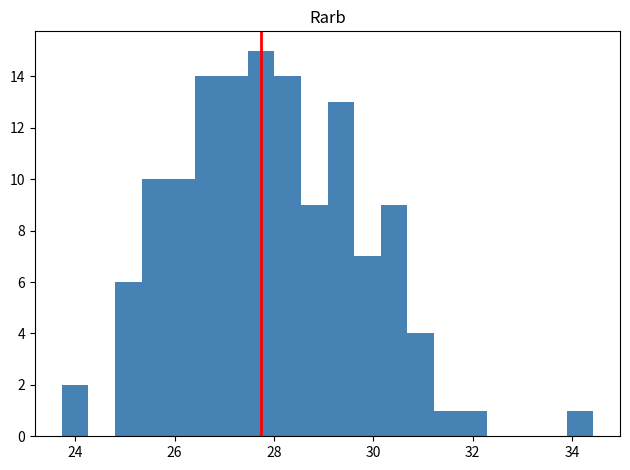

Read against the x-axis, roughly where is the centre of the tallest bar?

27.8